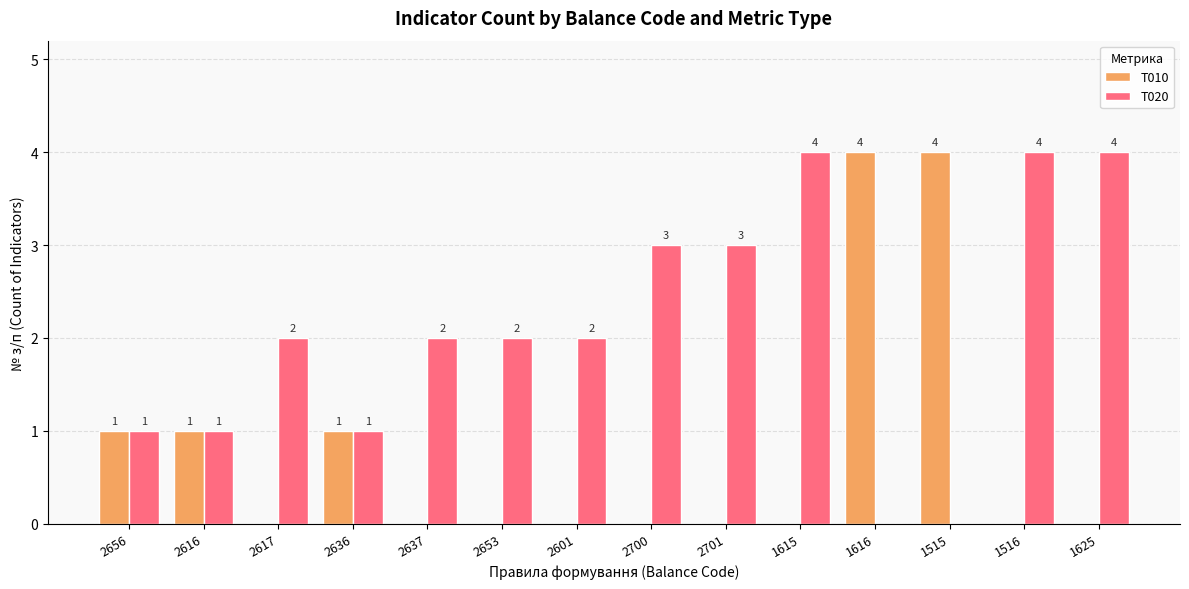

Which series changed the most between 2601 and 1516?

T020